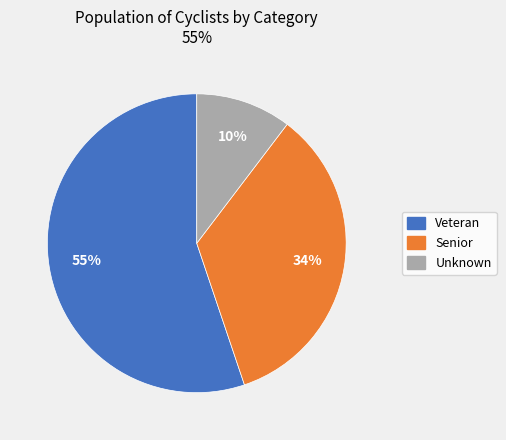

Which category has the biggest portion of the pie?

Veteran